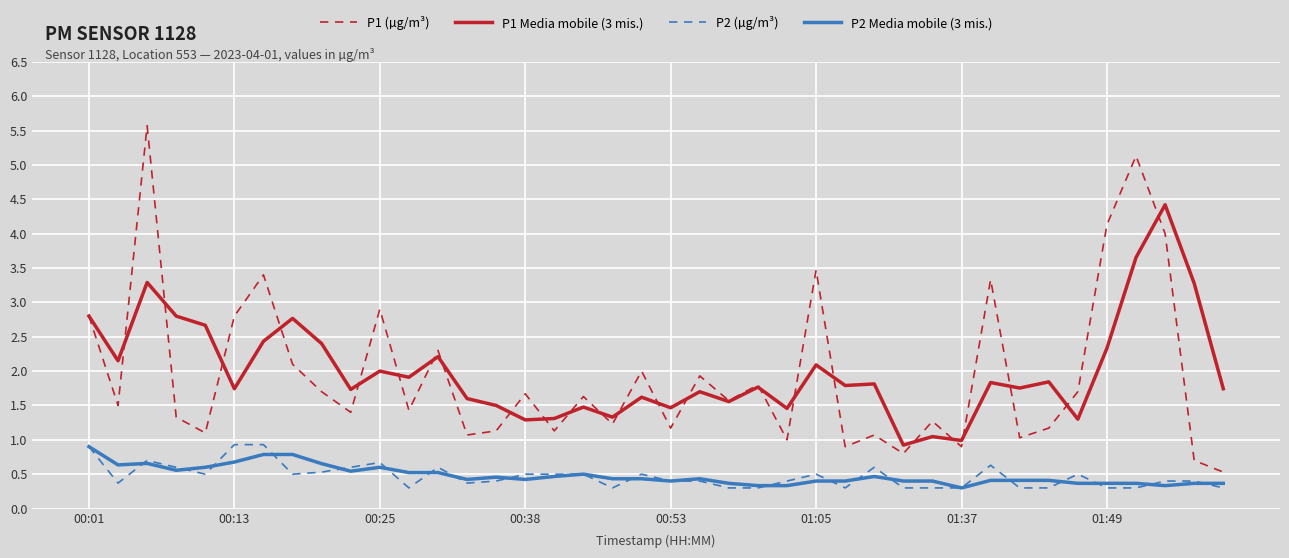

True or false: P2 Media mobile (3 mis.) and P1 Media mobile (3 mis.) cross at least once.

False